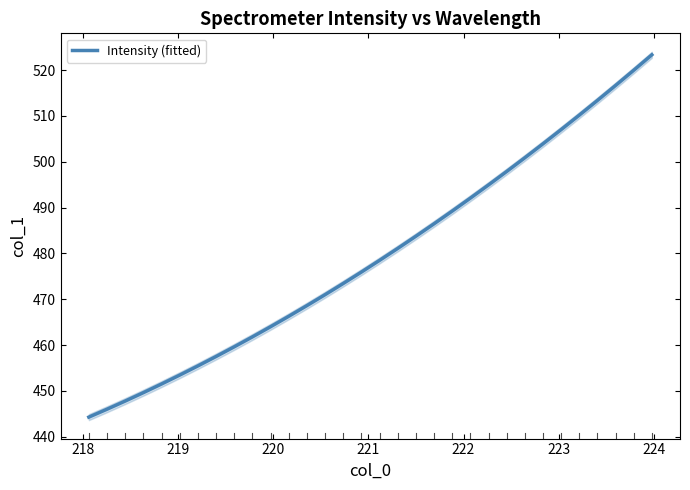

What is the maximum value for Intensity (fitted)?

523.4